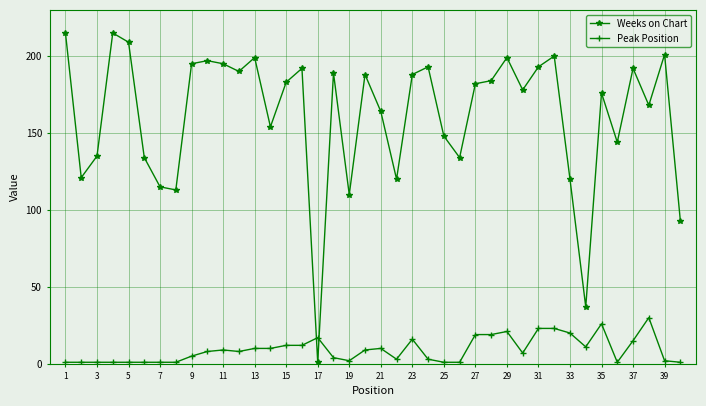

Rank the series by their average value, from lowest to highest.

Peak Position, Weeks on Chart